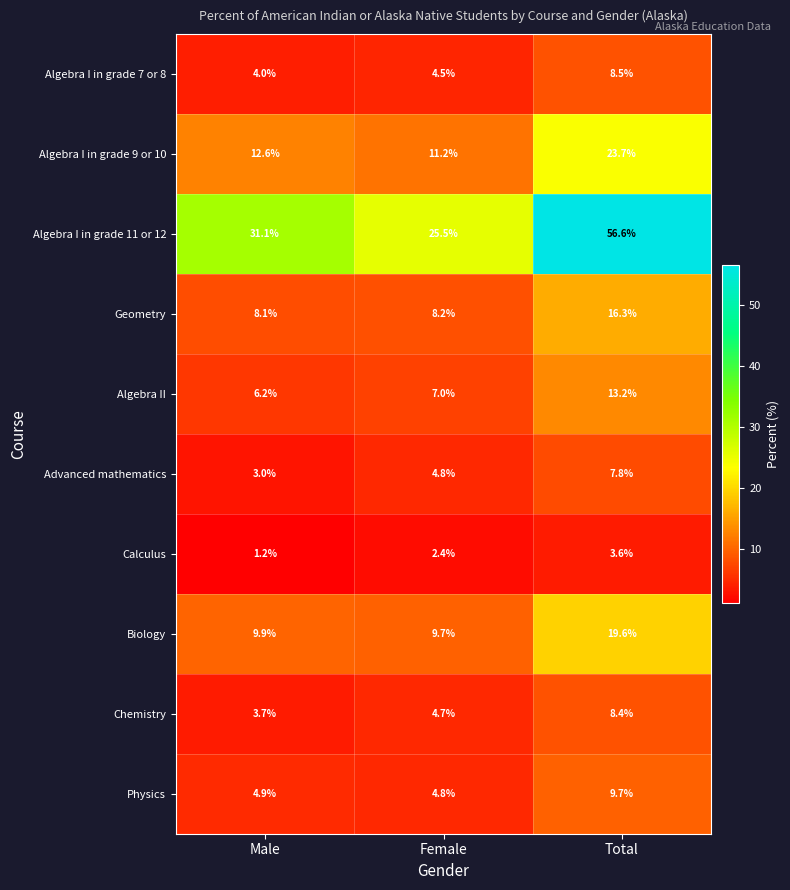

At how many categories does at least one series exceed 31?

2